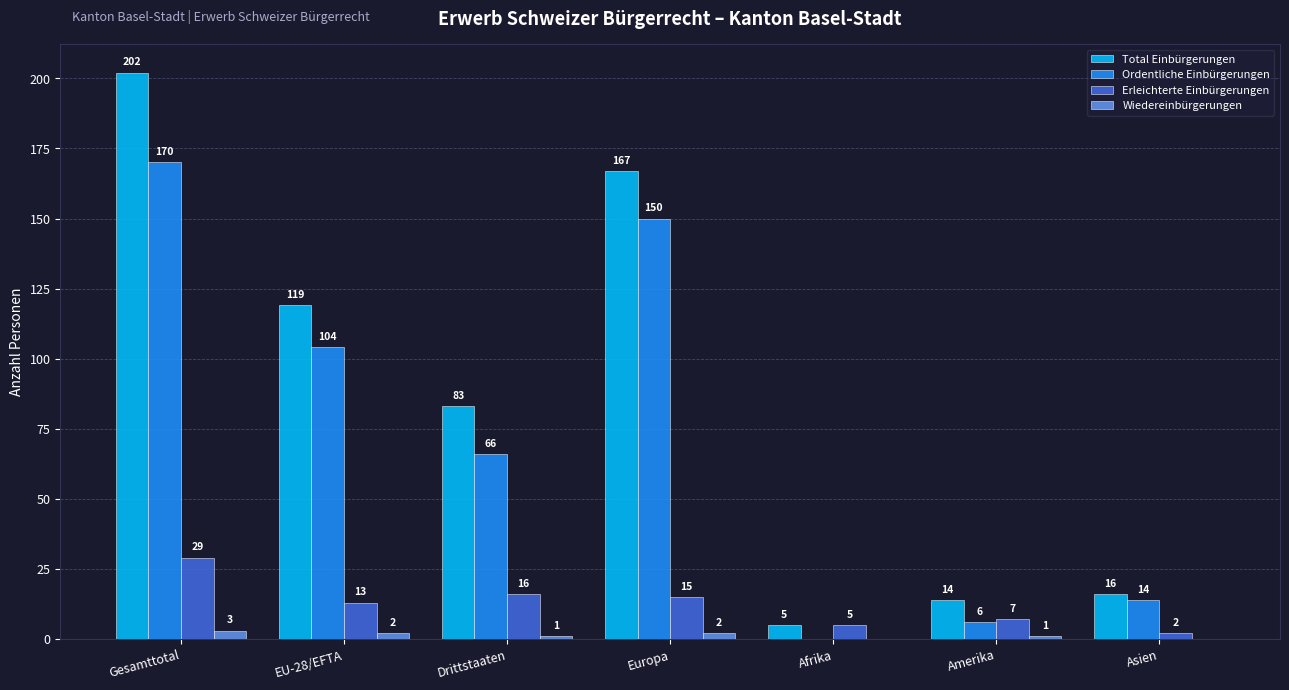

Where does the Erleichterte Einbürgerungen series first go above 13?

Gesamttotal